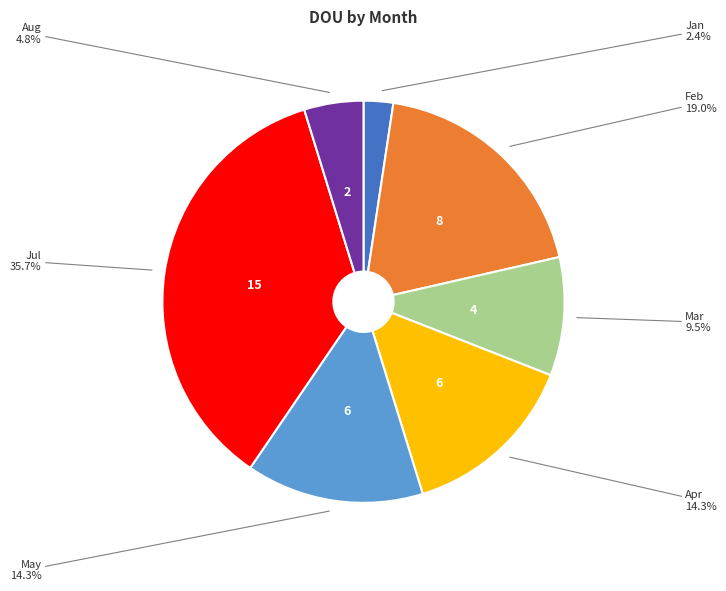

Is there any slice that represents more than half of the pie?

No